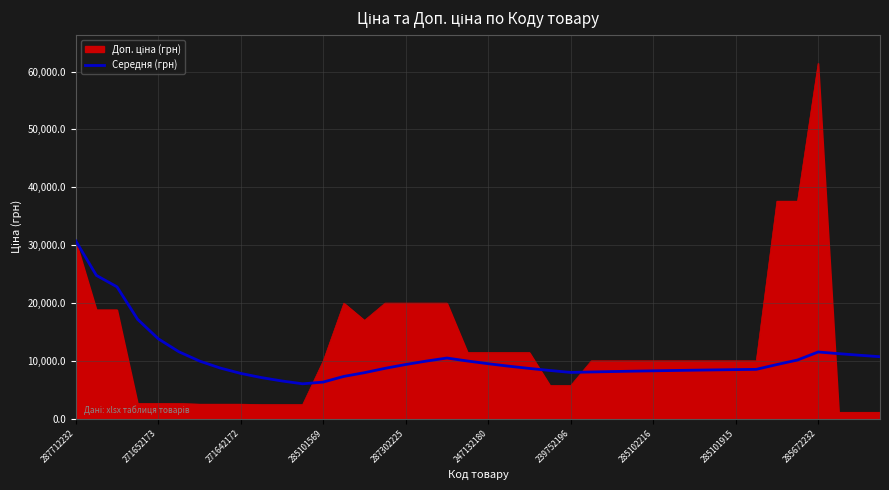

What is the smallest value displayed?

1081.7